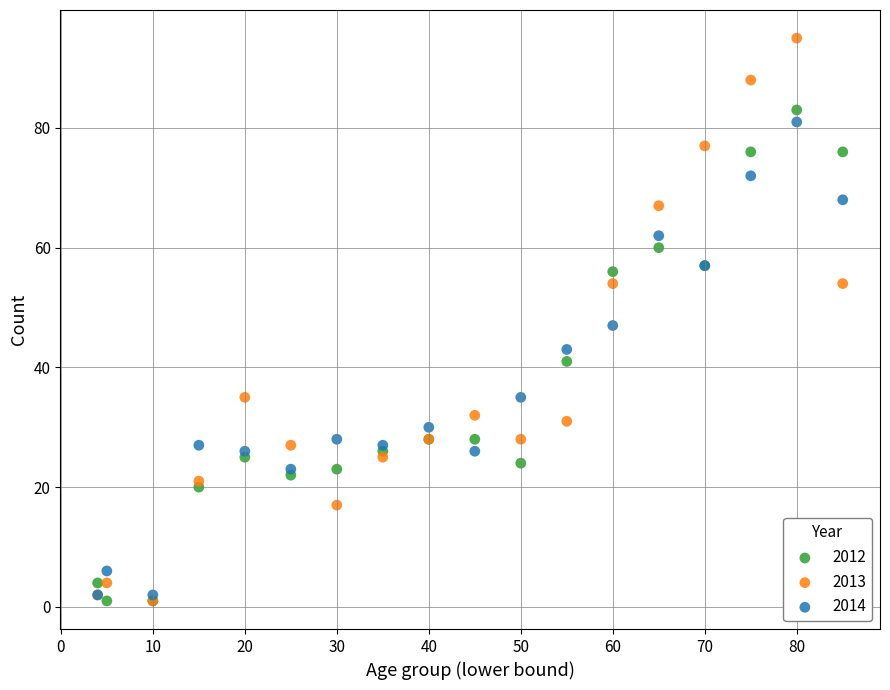

Which series contains the highest Y value?

2013